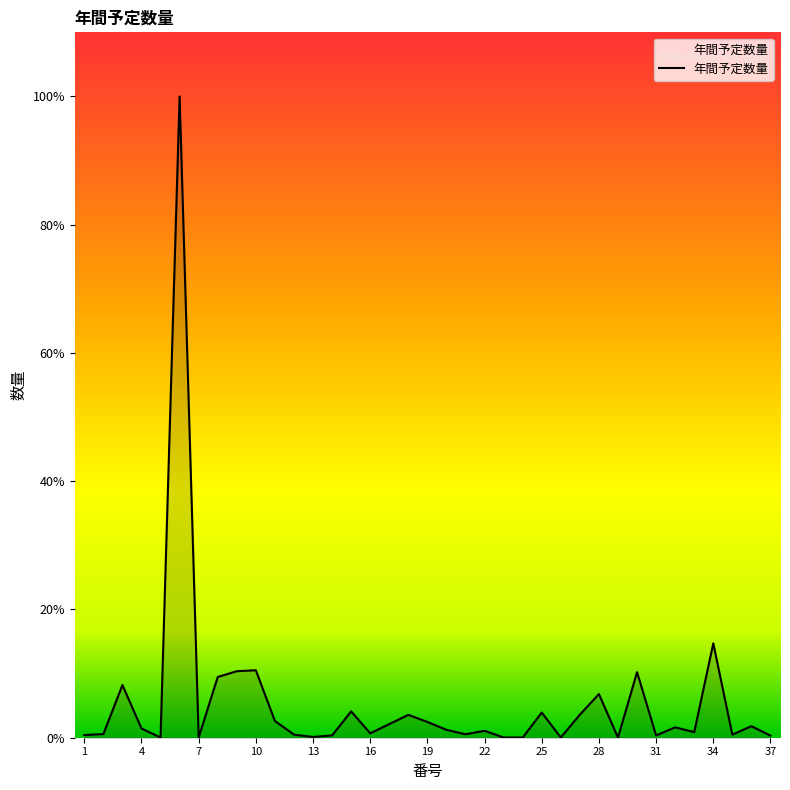

Is this an area chart (filled region under the line)?

Yes